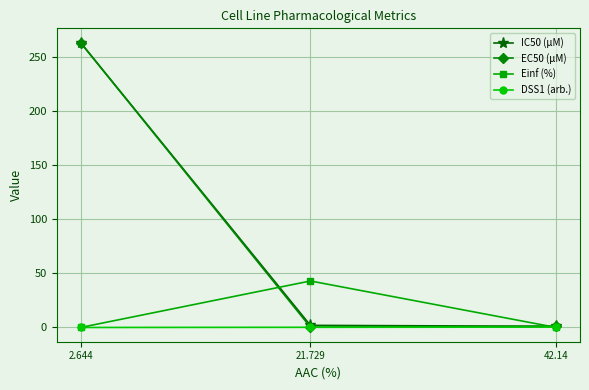

The Einf (%) series shows 29.4 at 2.644. True or false?

False